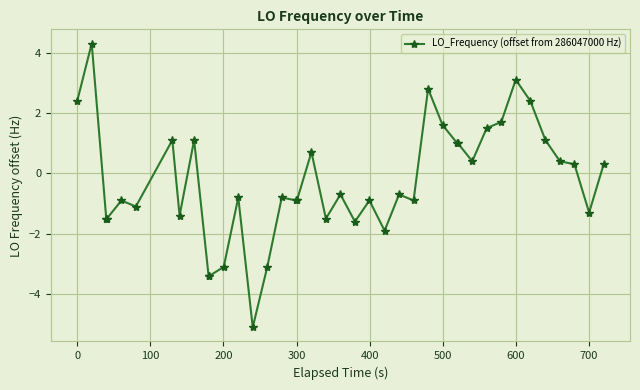

What is the average value?

-0.3